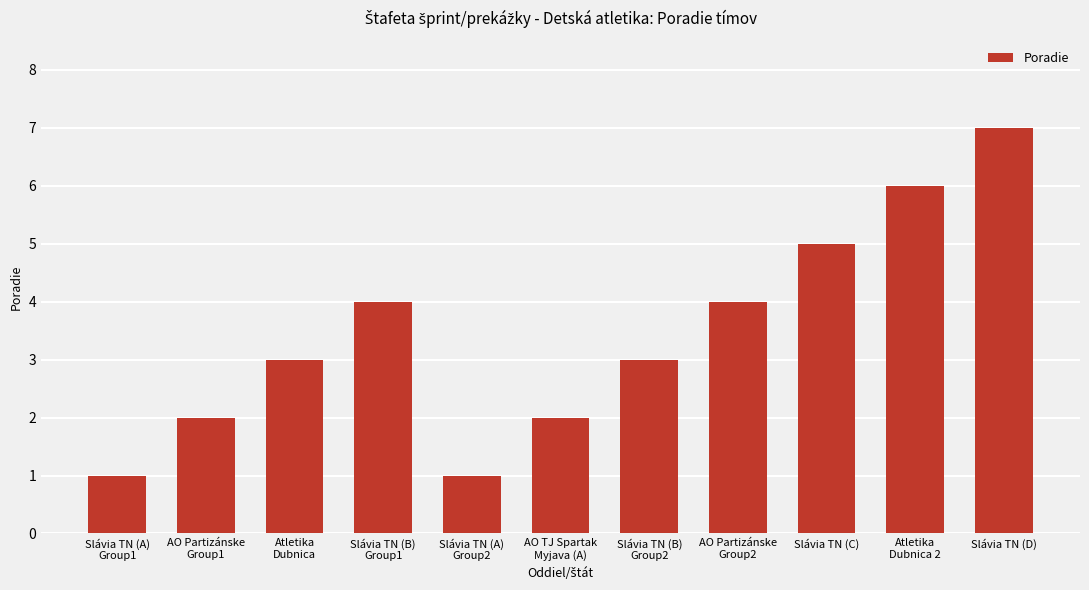

What is the approximate value at Slávia TN (B)
Group1?

4